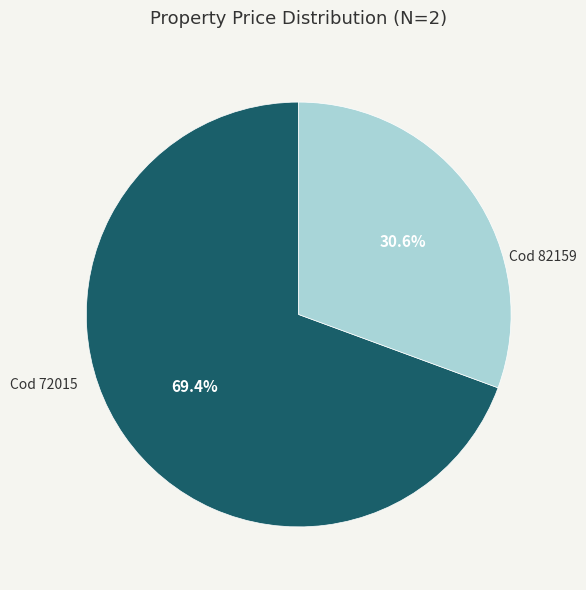

How many slices are in this pie chart?

2